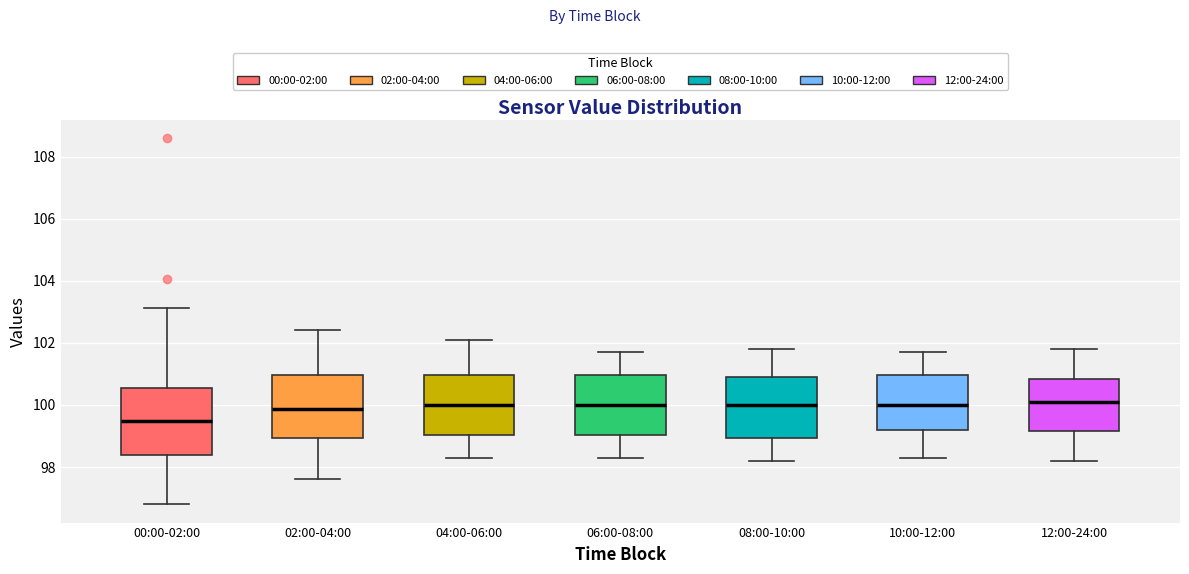

Reading left to right, read every box against the y-axis: the position of its median line, the range the box covers, and the ends of its whiskers. The values are not printed on the chart, so give them approximately, as read against the axis.

00:00-02:00: median 99.4, box 98.4 to 100.6, whiskers 96.8 to 103.2
02:00-04:00: median 99.8, box 99.0 to 101.0, whiskers 97.6 to 102.4
04:00-06:00: median 100.0, box 99.0 to 101.0, whiskers 98.4 to 102.2
06:00-08:00: median 100.0, box 99.0 to 101.0, whiskers 98.4 to 101.8
08:00-10:00: median 100.0, box 99.0 to 101.0, whiskers 98.2 to 101.8
10:00-12:00: median 100.0, box 99.2 to 101.0, whiskers 98.4 to 101.8
12:00-24:00: median 100.2, box 99.2 to 100.8, whiskers 98.2 to 101.8